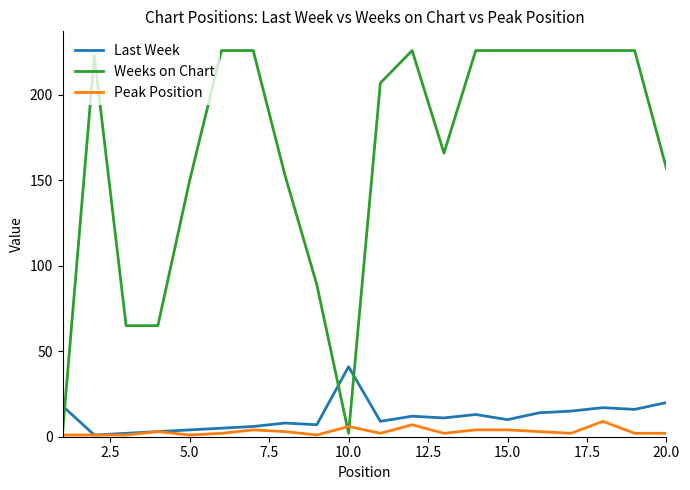

Which series has the largest range (max minus min)?

Weeks on Chart